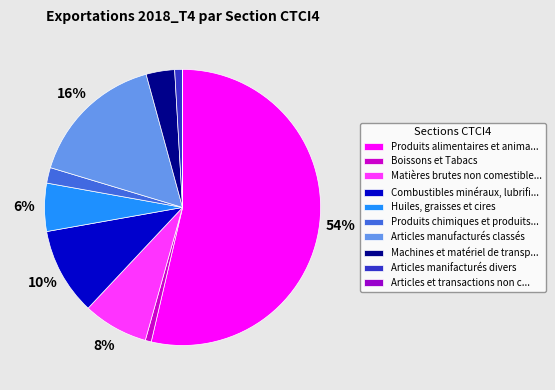

Which has a higher value, Combustibles minéraux, lubrifi... or Boissons et Tabacs?

Combustibles minéraux, lubrifi...